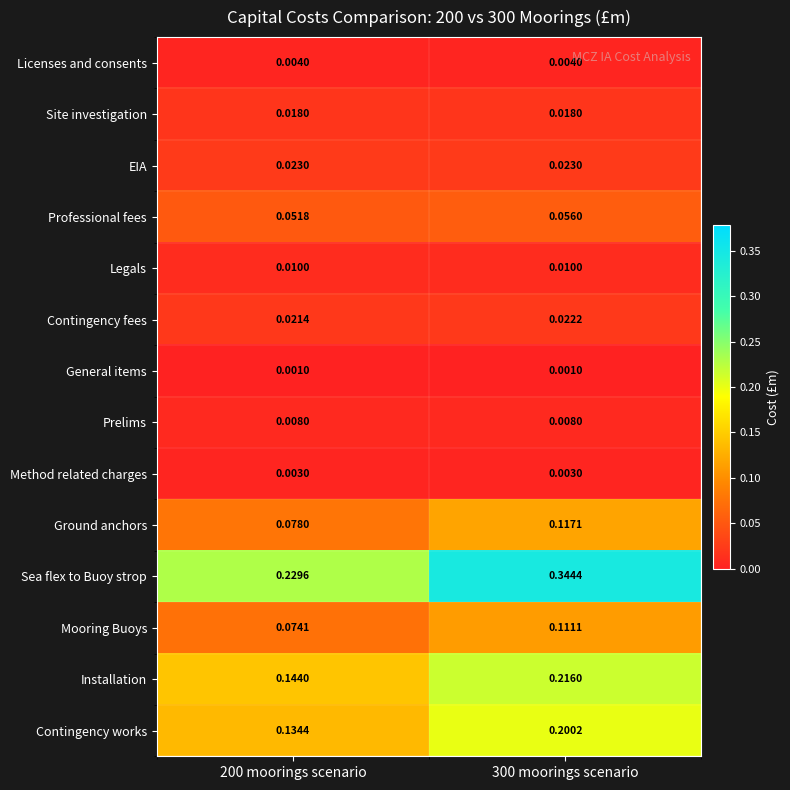

Is the value of Professional fees at 300 moorings scenario greater than the value of General items at 300 moorings scenario?

Yes